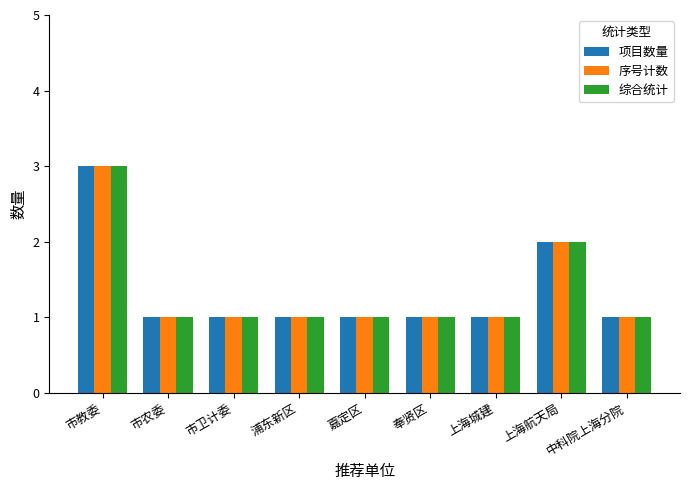

What is the average value of the 项目数量 series?

1